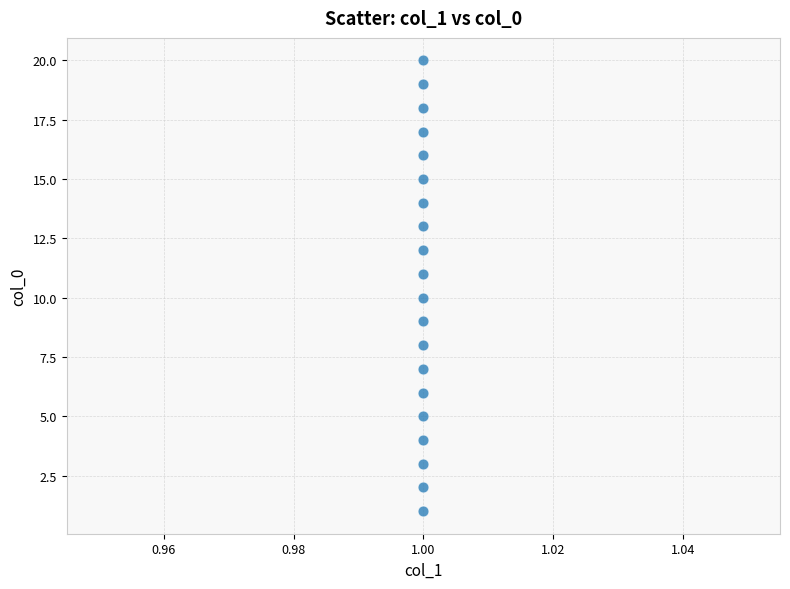

What is the range of Y values (max minus min)?

19